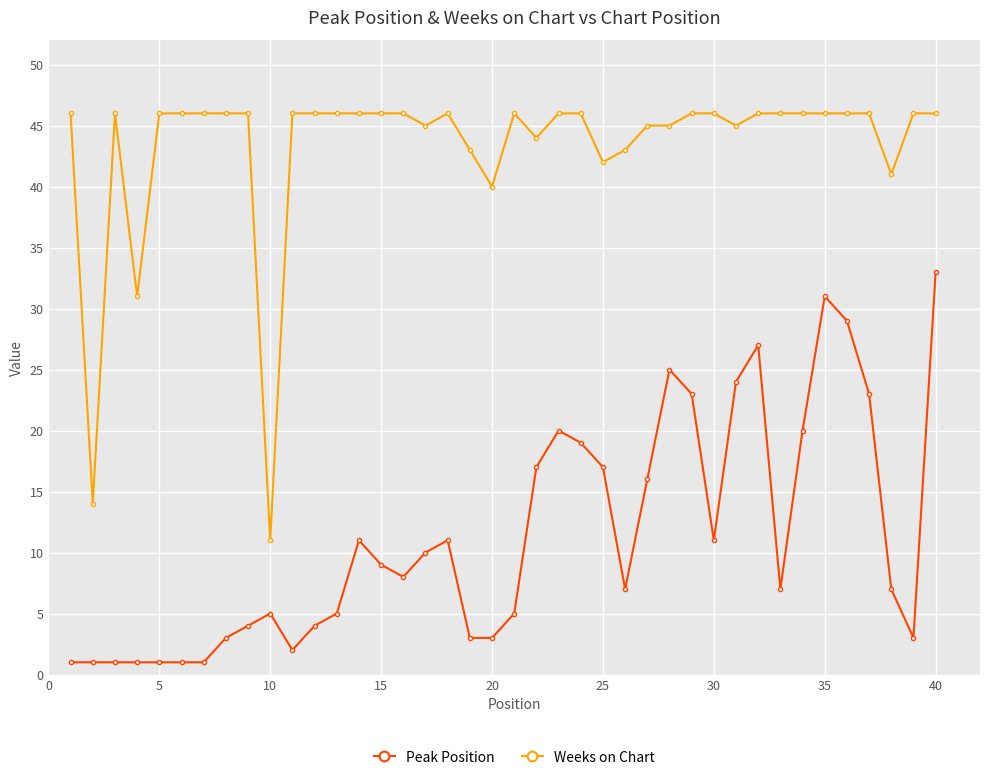

True or false: Weeks on Chart has more than 1 points higher than both neighbors.

True